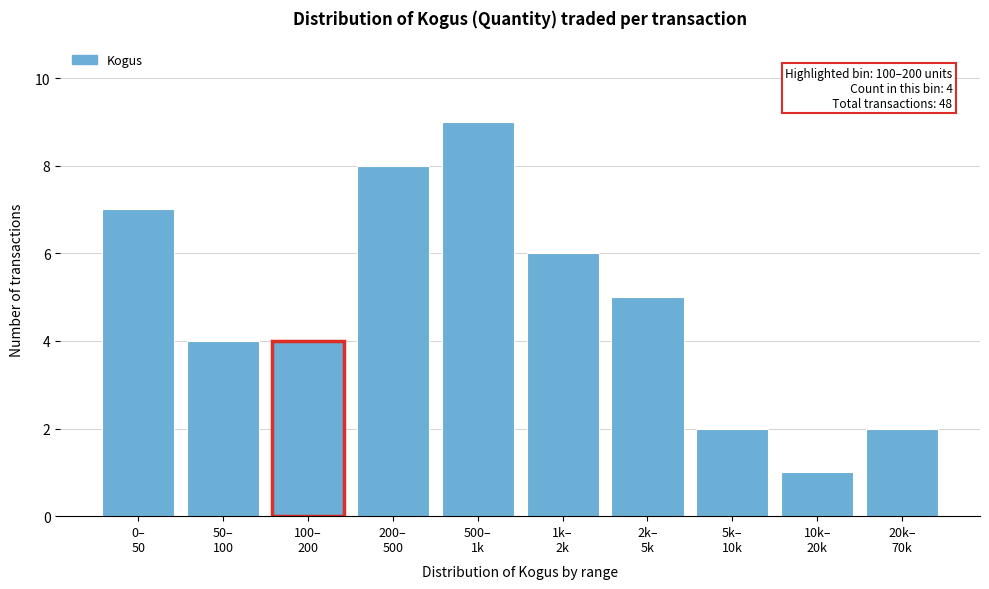

Reading right to left, list all the values displayed in this chart.

2	1	2	5	6	9	8	4	4	7